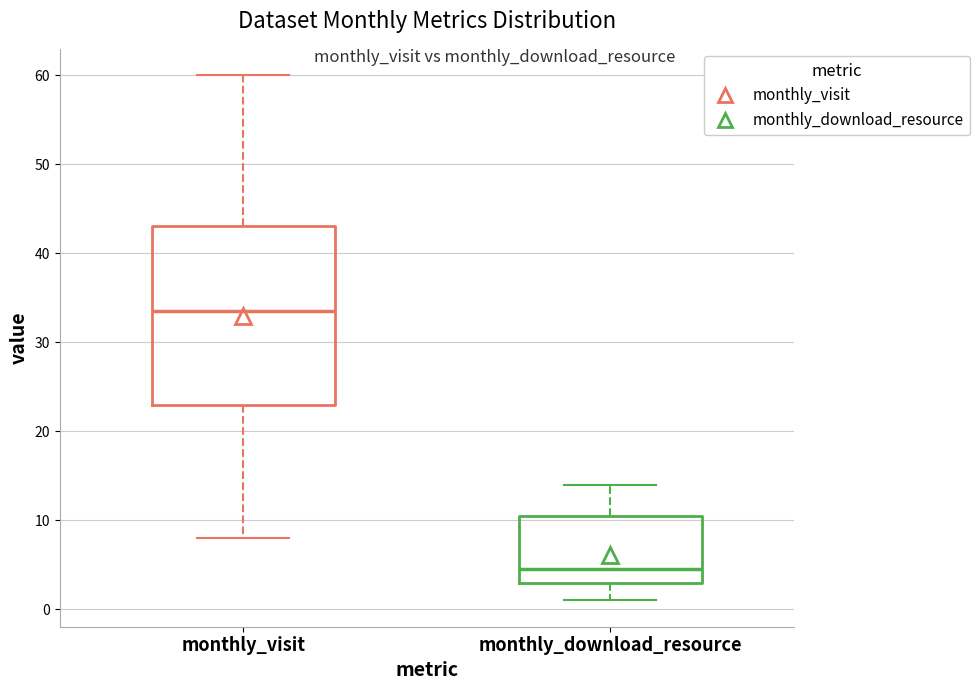

Reading left to right, transcribe this box plot: for each box, give where its median line is, the range the box spans, and where its two whiskers end, as read against the y-axis. The values are not printed on the chart, so give them approximately, as read against the axis.

monthly_visit: median 34, box 23 to 43, whiskers 8 to 60
monthly_download_resource: median 5, box 3 to 11, whiskers 1 to 14